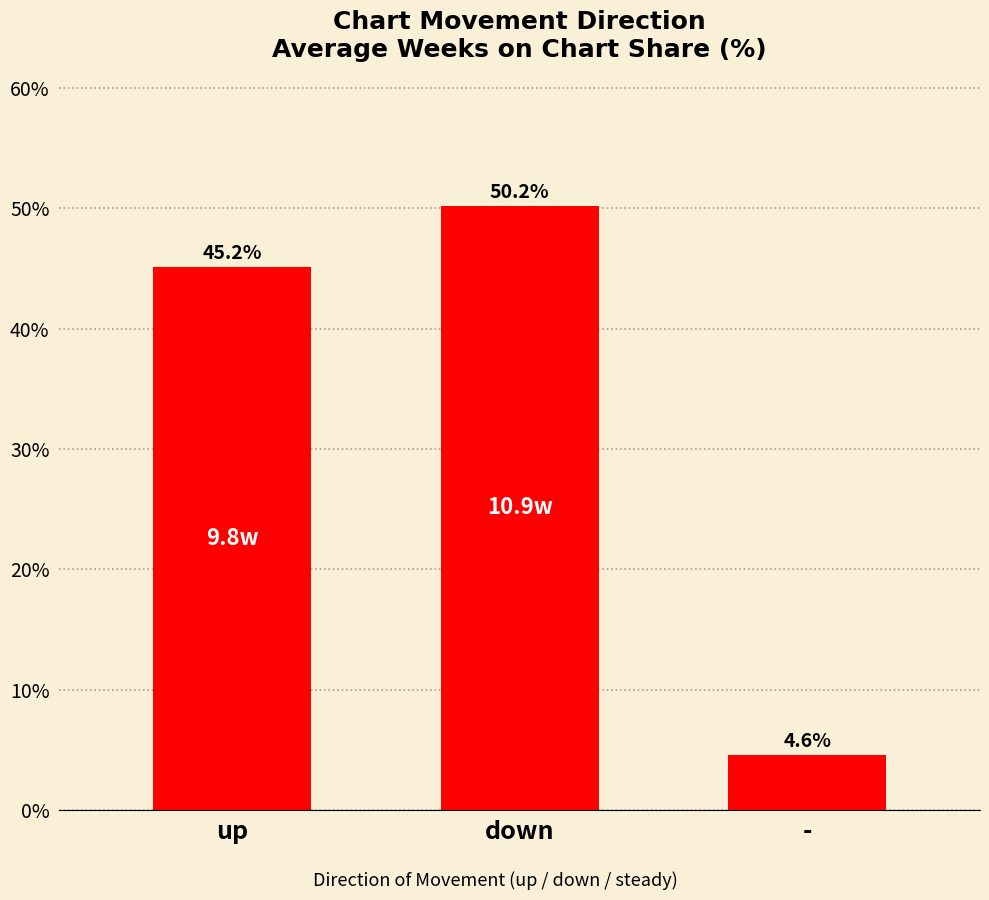

Reading left to right, list all the values displayed in this chart.

45.2	50.2	4.6